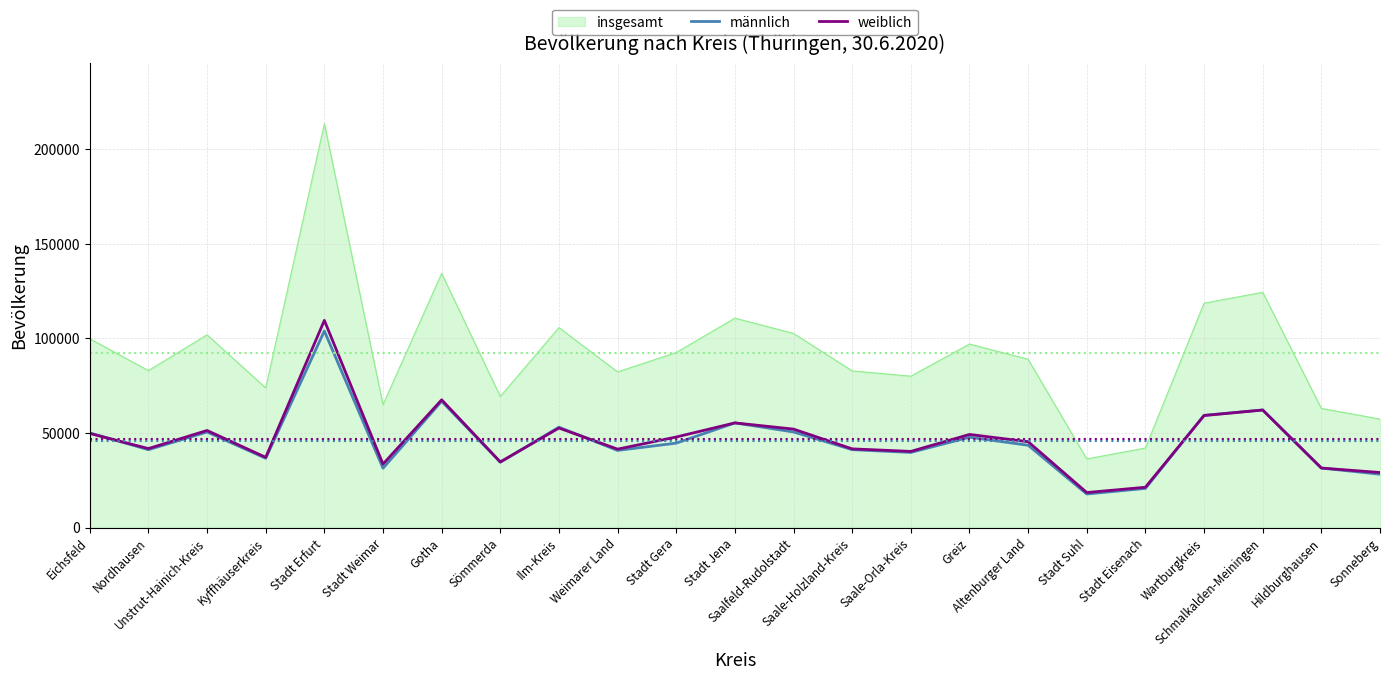

List the series in order of their peak value, highest first.

insgesamt, weiblich, männlich